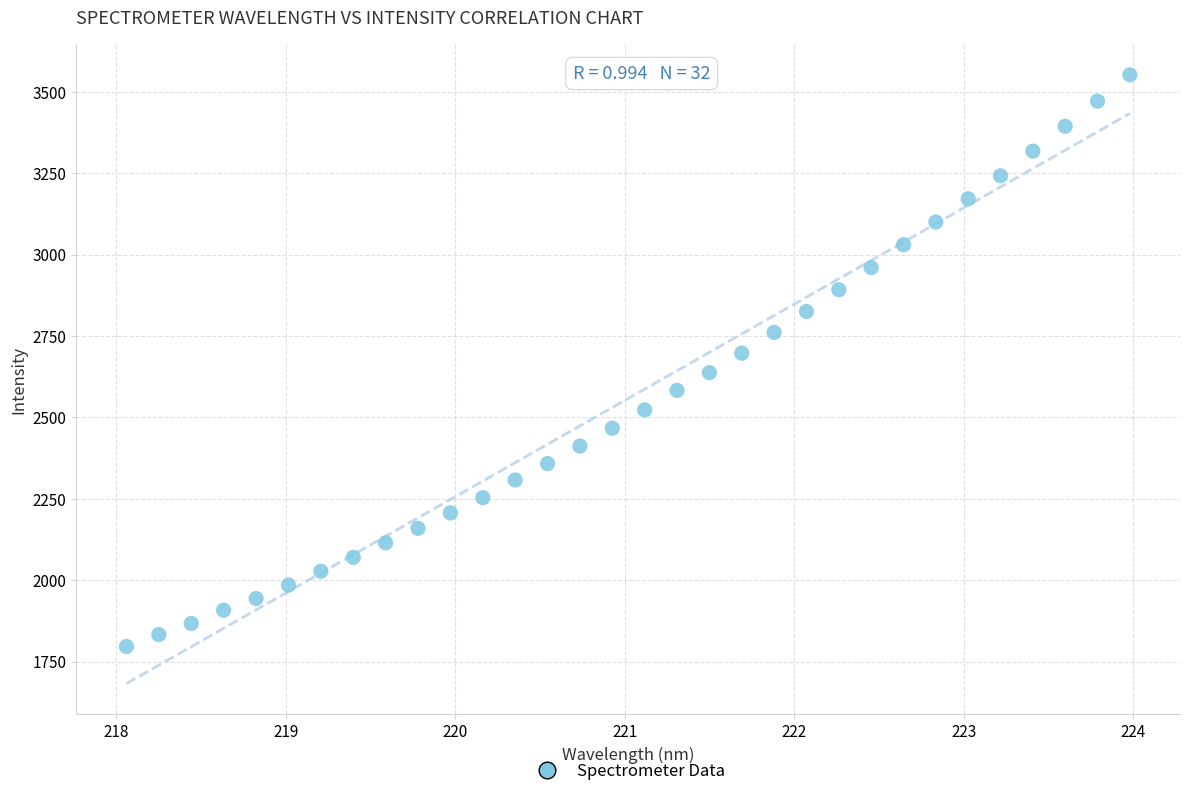

What is the range of Y values (max minus min)?

1755.7